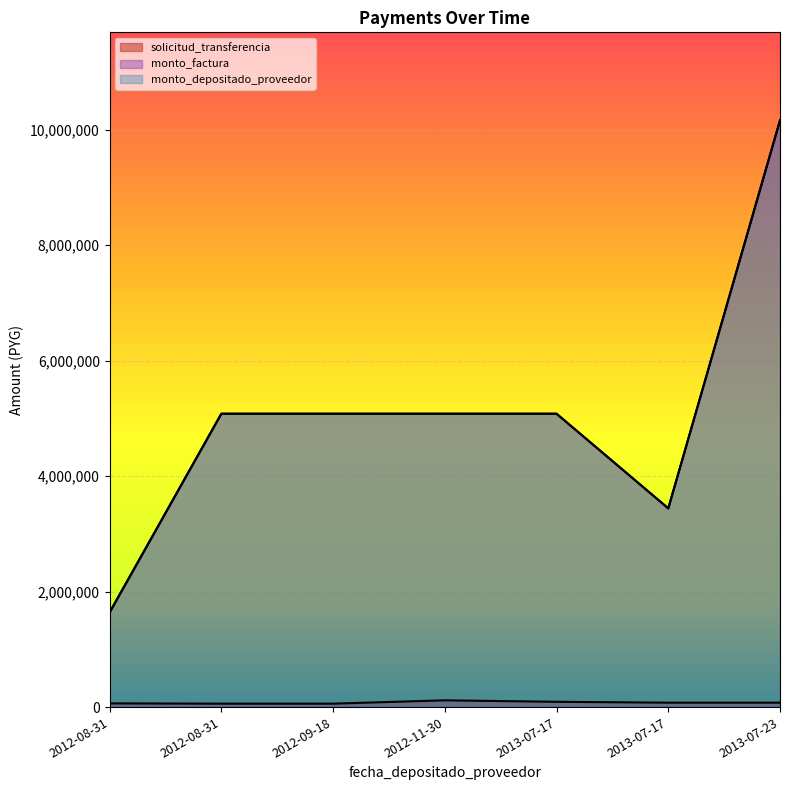

True or false: monto_factura and solicitud_transferencia cross at least once.

False